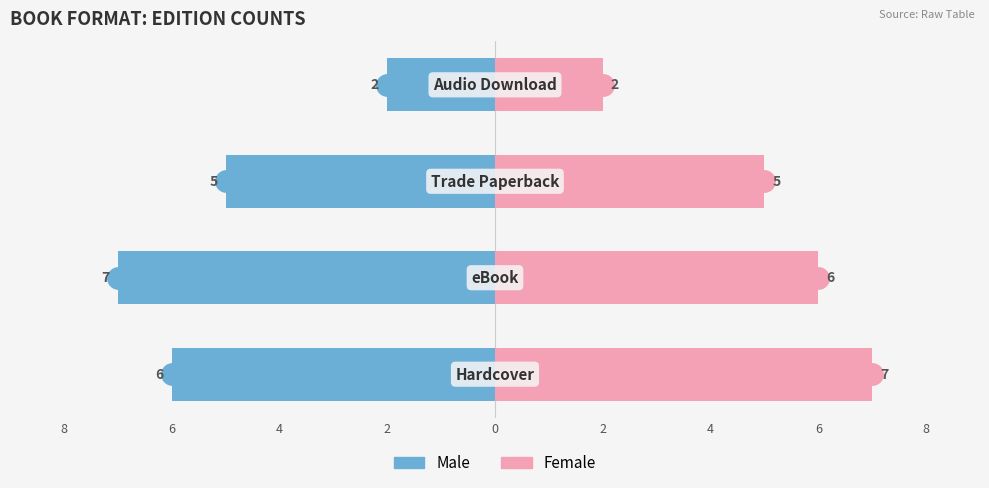

Which series has the largest total across all categories?

Female